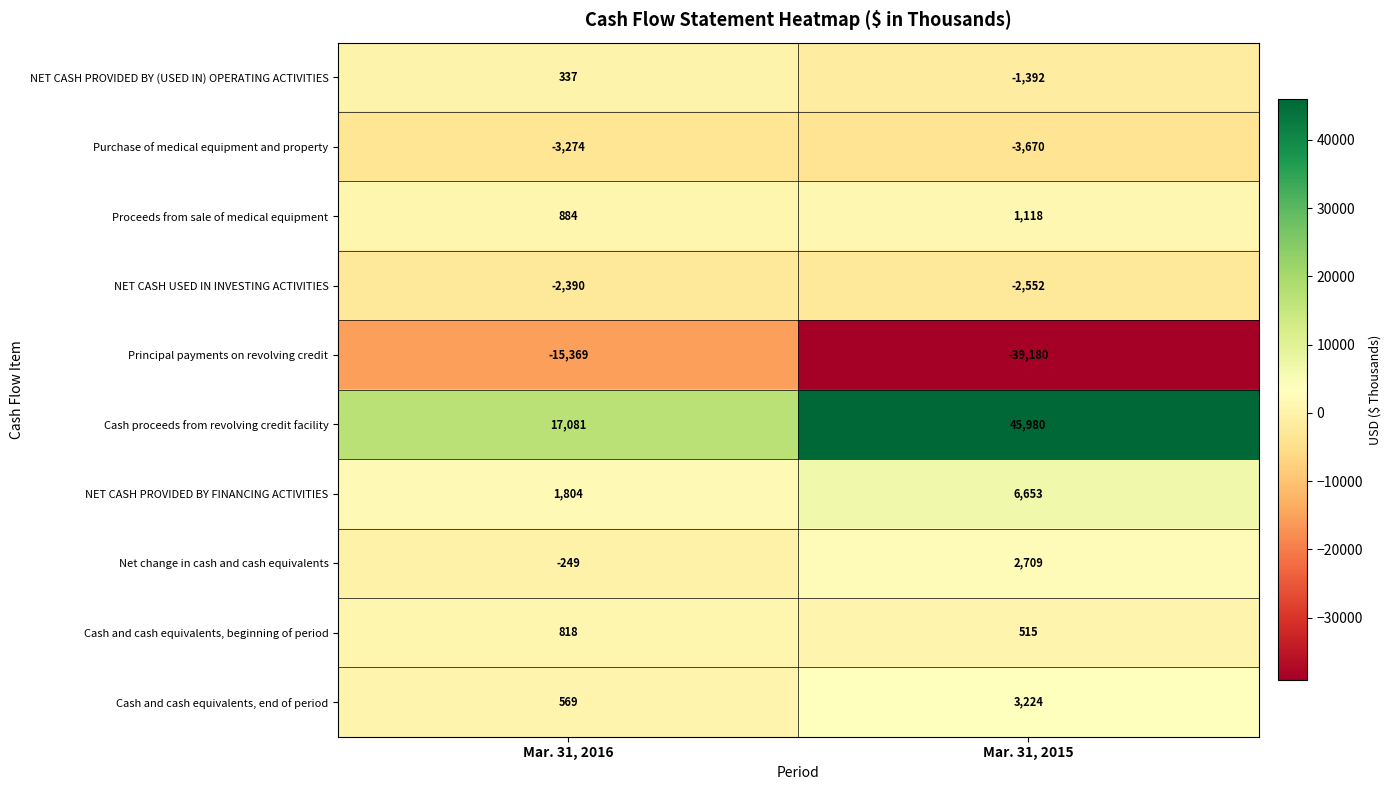

What is the difference between the highest and lowest values at Mar. 31, 2015?

85160